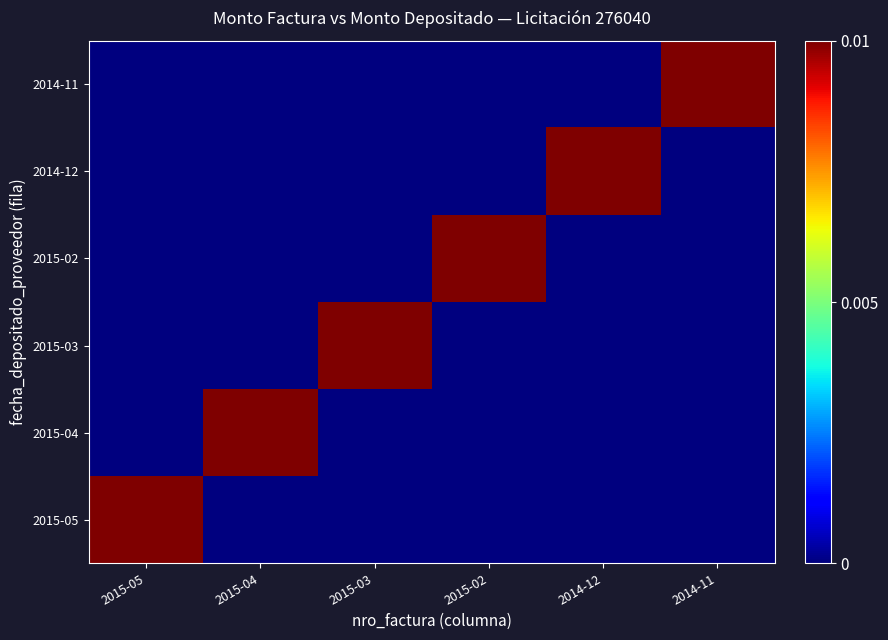

List the series in order of their peak value, highest first.

2015-05, 2015-04, 2015-03, 2015-02, 2014-12, 2014-11